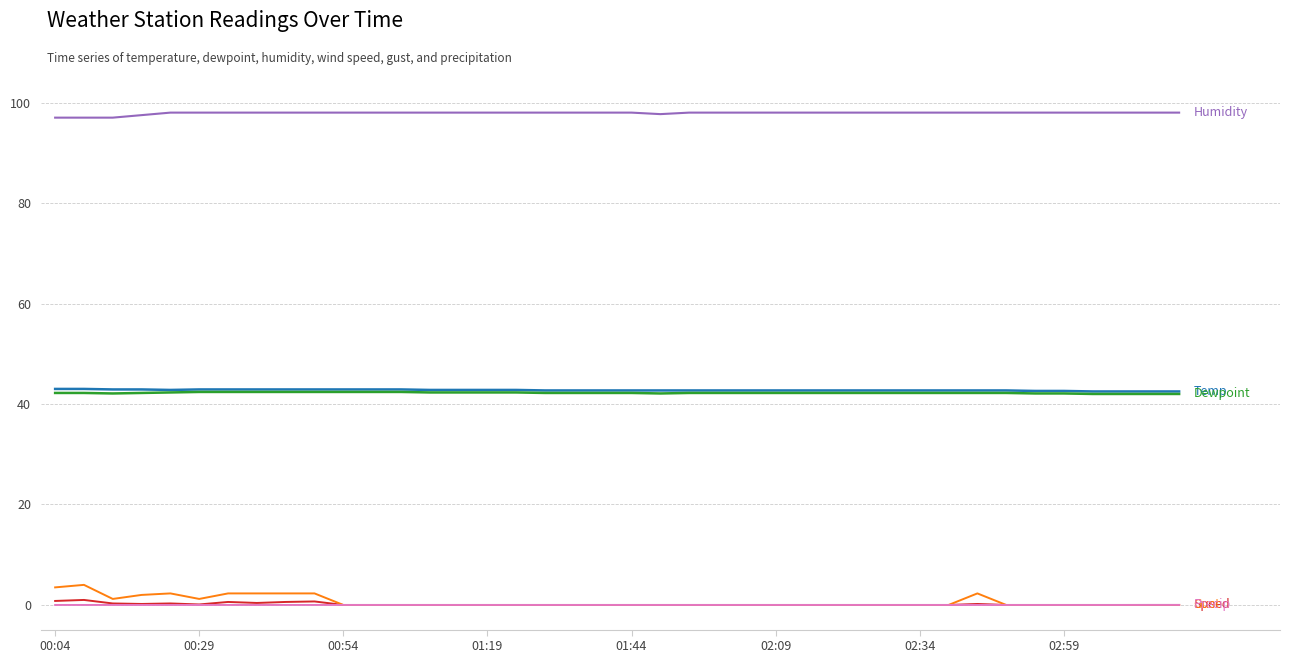

Does the chart have visible grid lines?

Yes